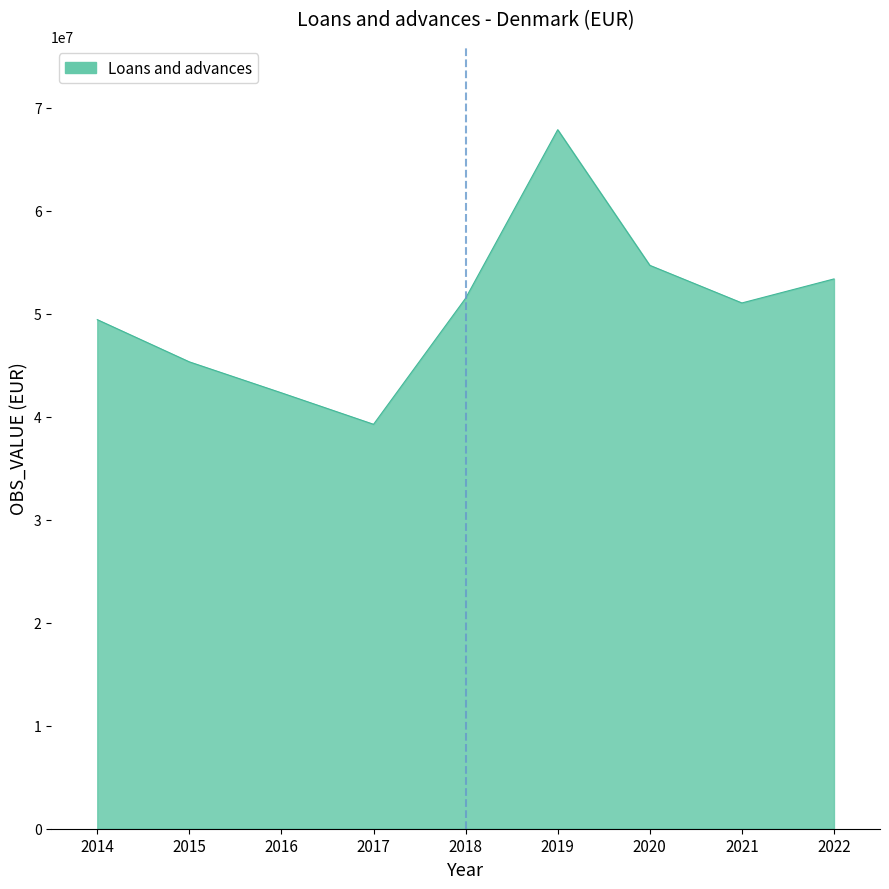

Where is the first local minimum?

2017